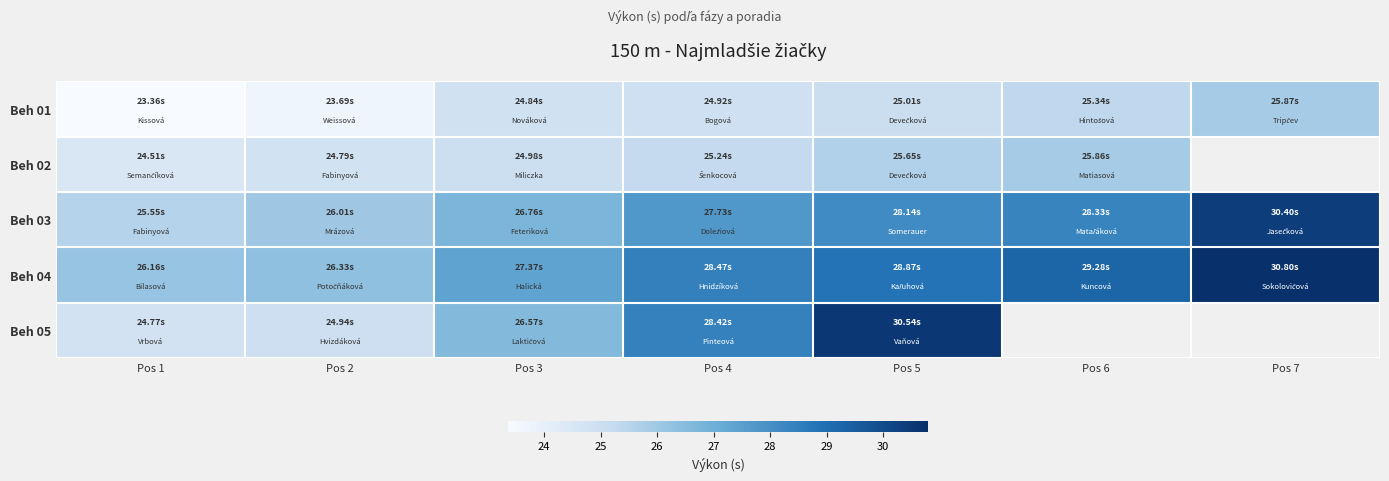

Where does the Beh 04 series first go above 28?

Pos 4